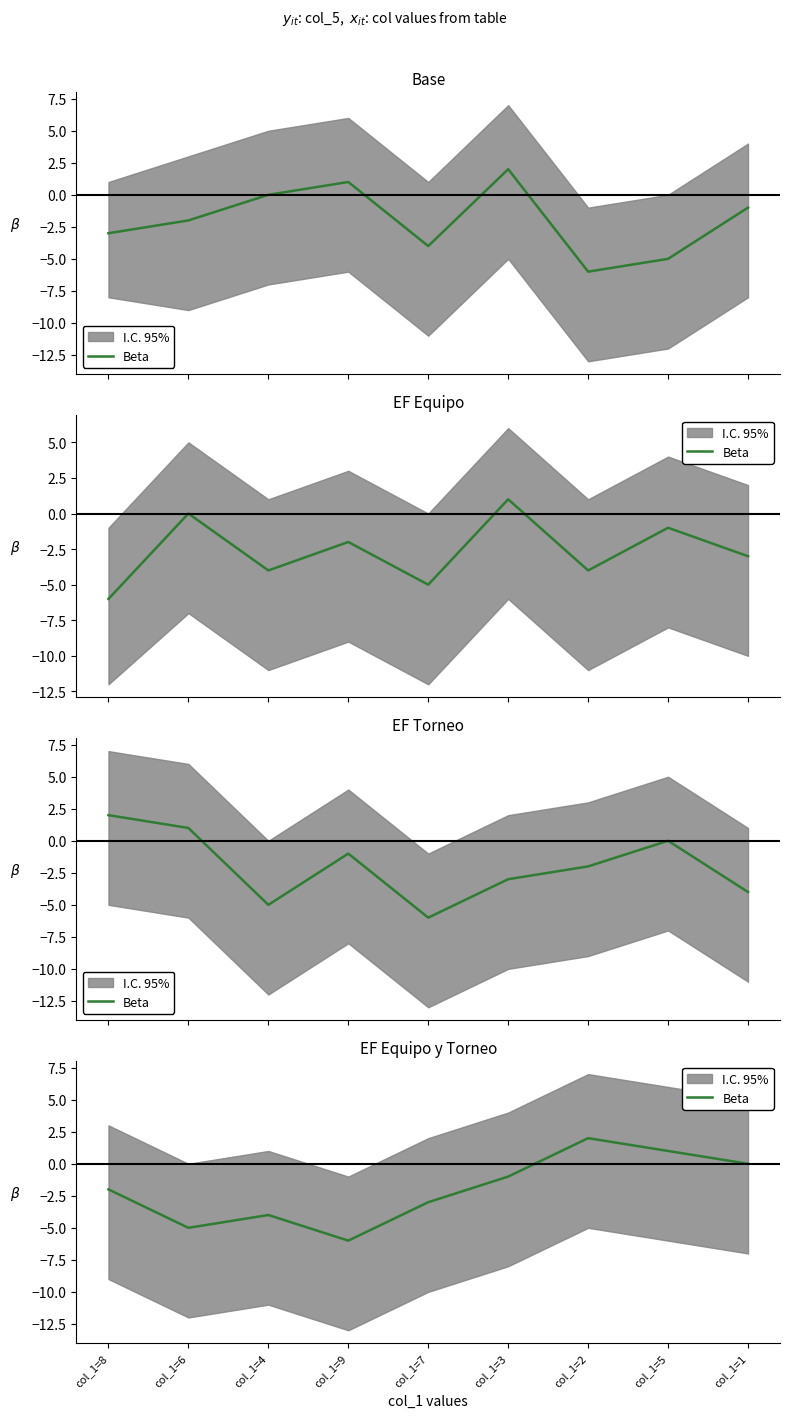

List the labels in order of value, largest first.

col_1=2, col_1=5, col_1=1, col_1=3, col_1=8, col_1=7, col_1=4, col_1=6, col_1=9